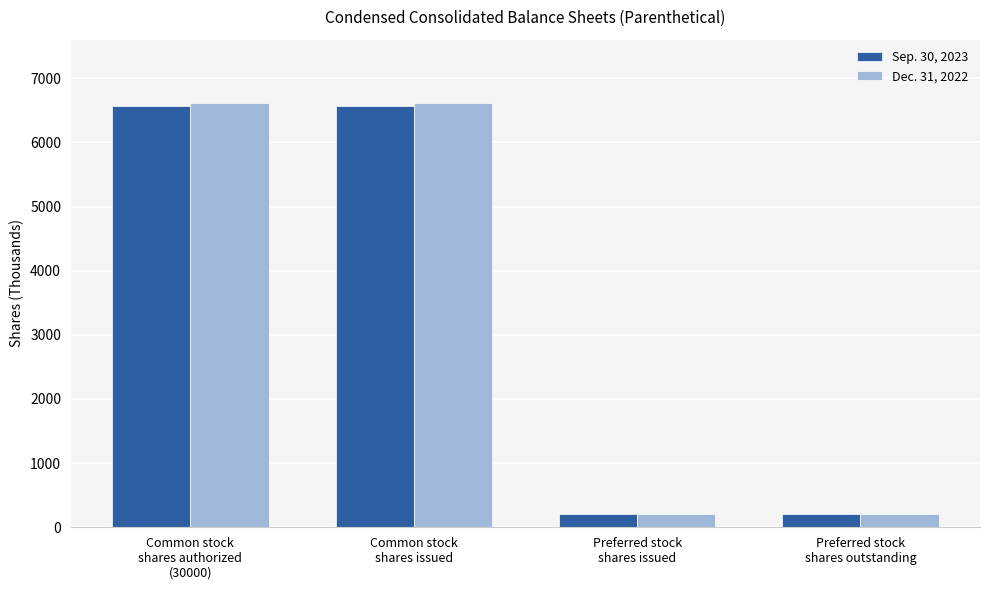

List the series in order of their overall mean, highest first.

Dec. 31, 2022, Sep. 30, 2023